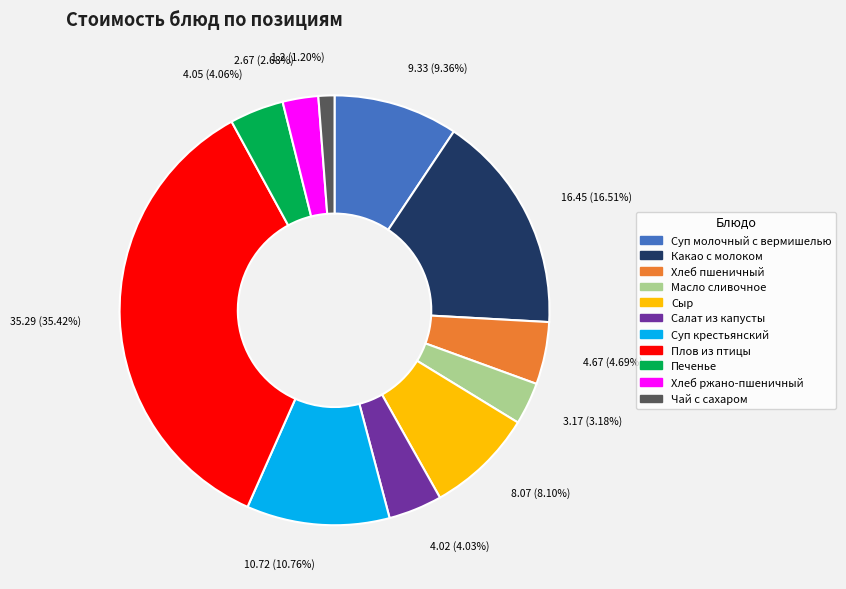

Combined, do Чай с сахаром and Хлеб пшеничный account for over 50%?

No